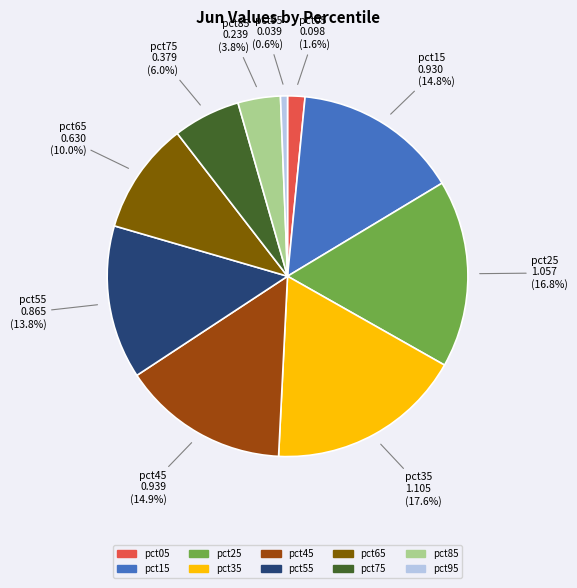

To the nearest percent, what is the difference between the largest and smallest slice percentages?

17%